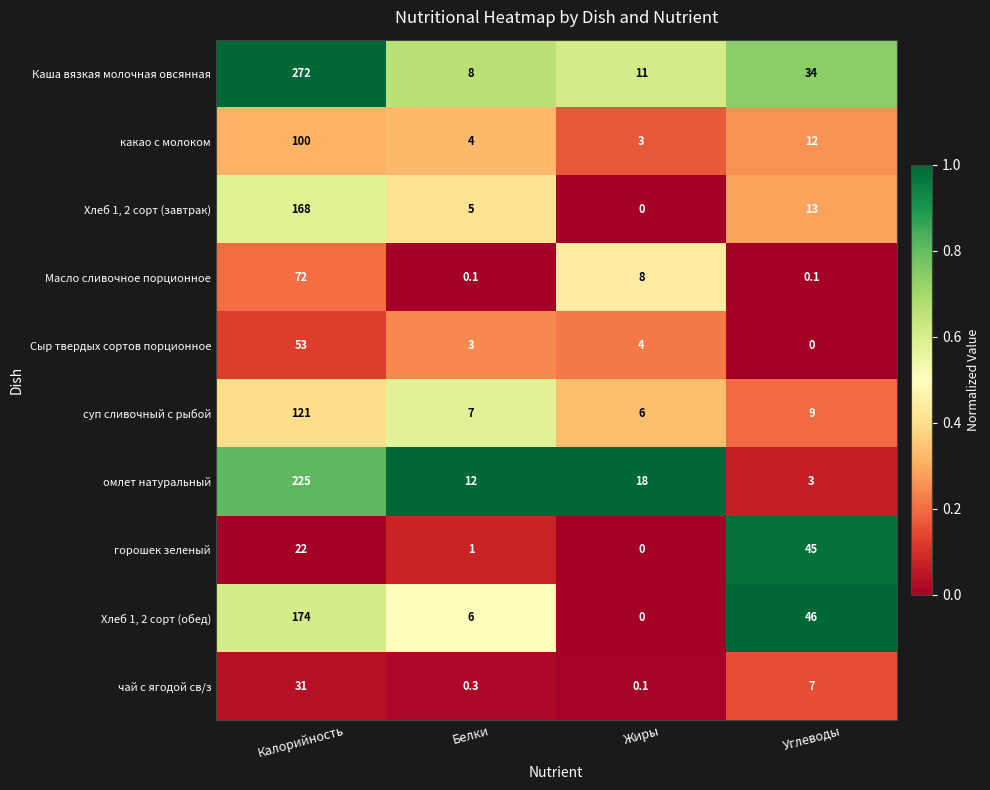

What is the total value across all series at Жиры?

50.1